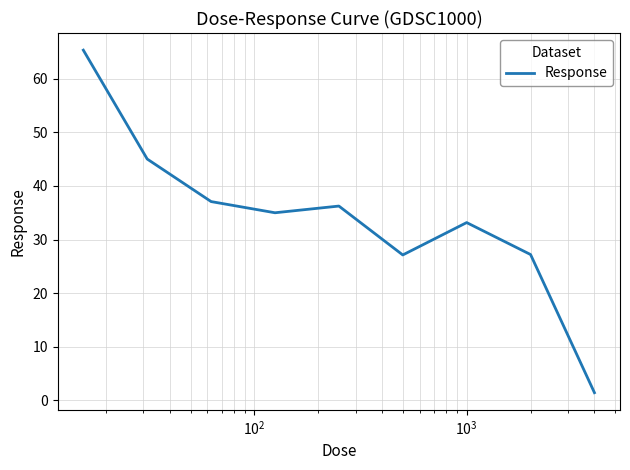

Count the number of values greater than 35.

5